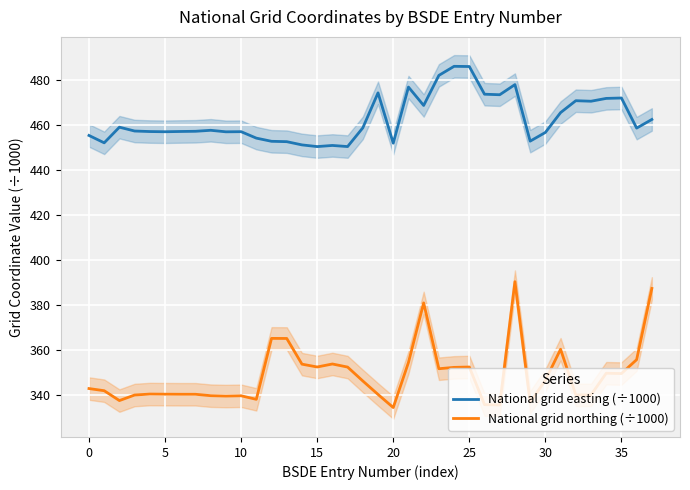

What is the difference between the maximum and minimum values in the National grid northing (÷1000) series?

56.0